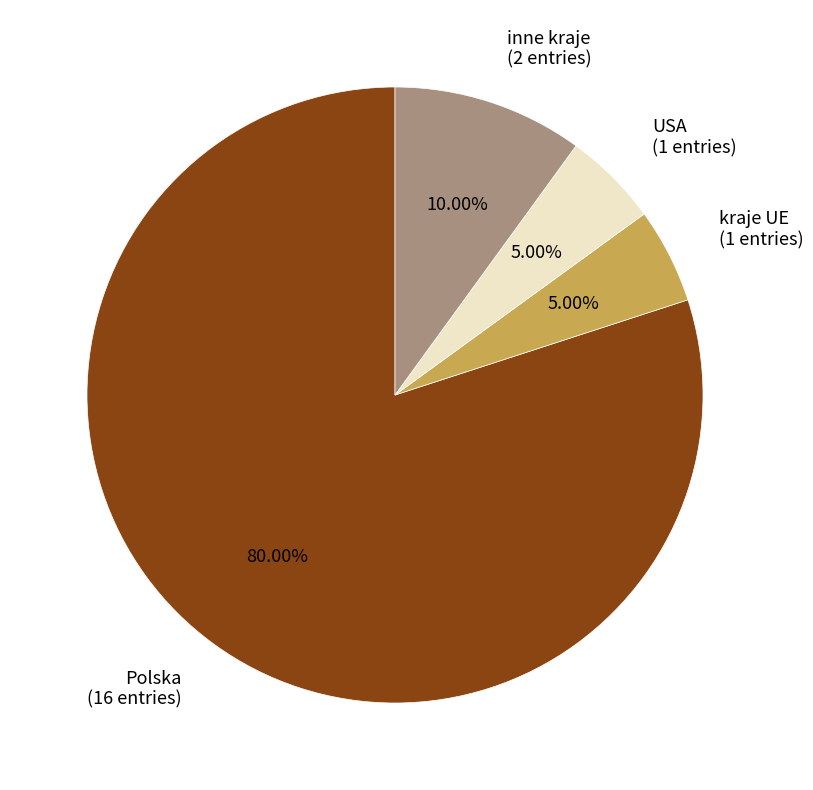

The Polska slice represents 89% of the pie. True or false?

False